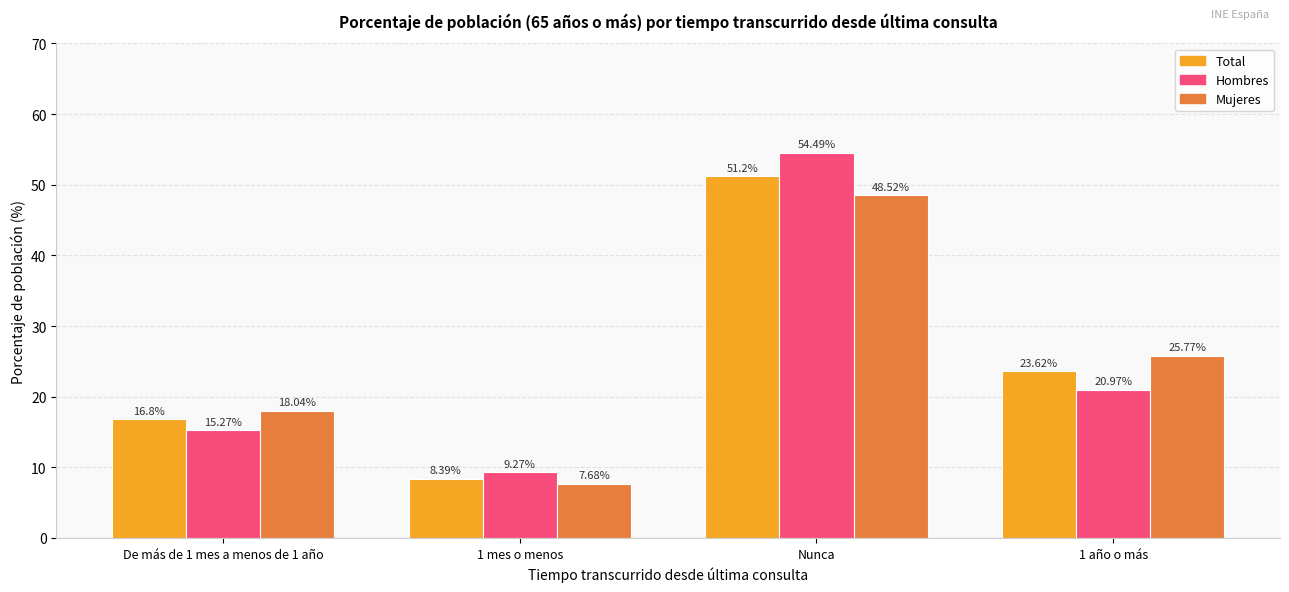

At which label does Hombres reach its peak?

Nunca